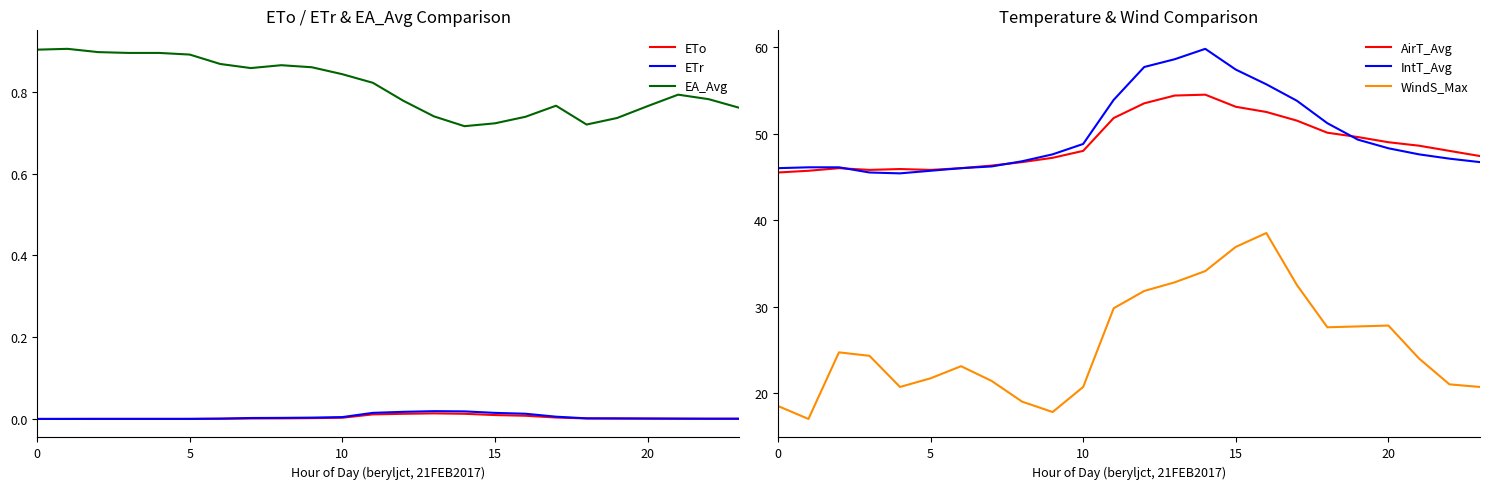

True or false: AirT_Avg and ETr intersect in this chart.

False